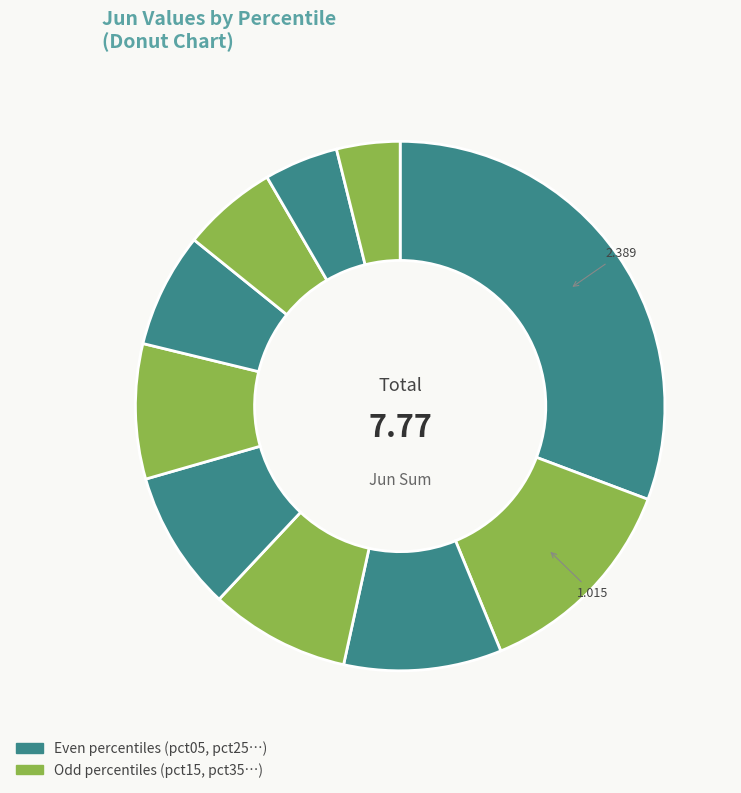

Which slice is the smallest?

pct95